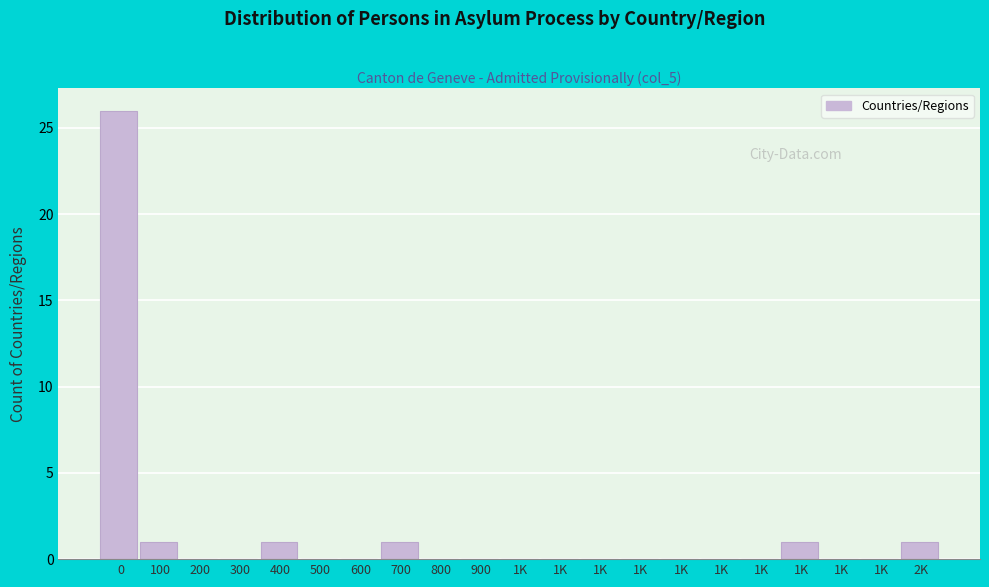

How many distinct data groups are displayed?

1